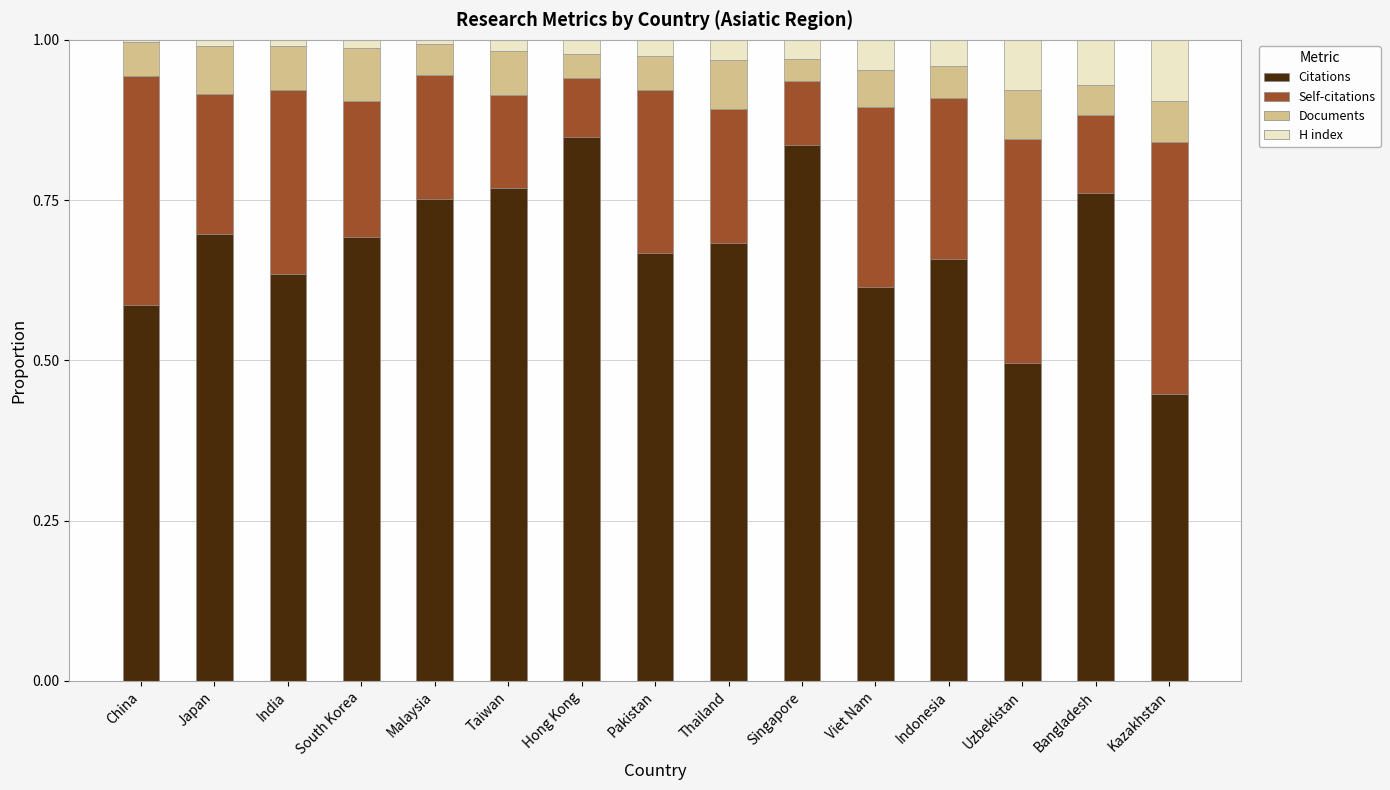

What is the total value across all series at Pakistan?

1.0